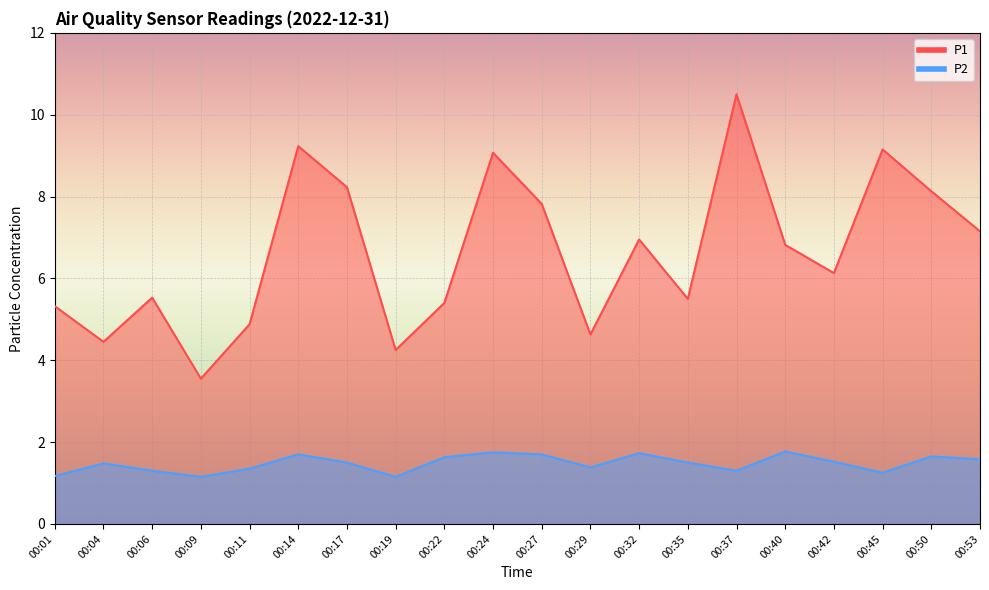

True or false: P2 and P1 intersect in this chart.

False